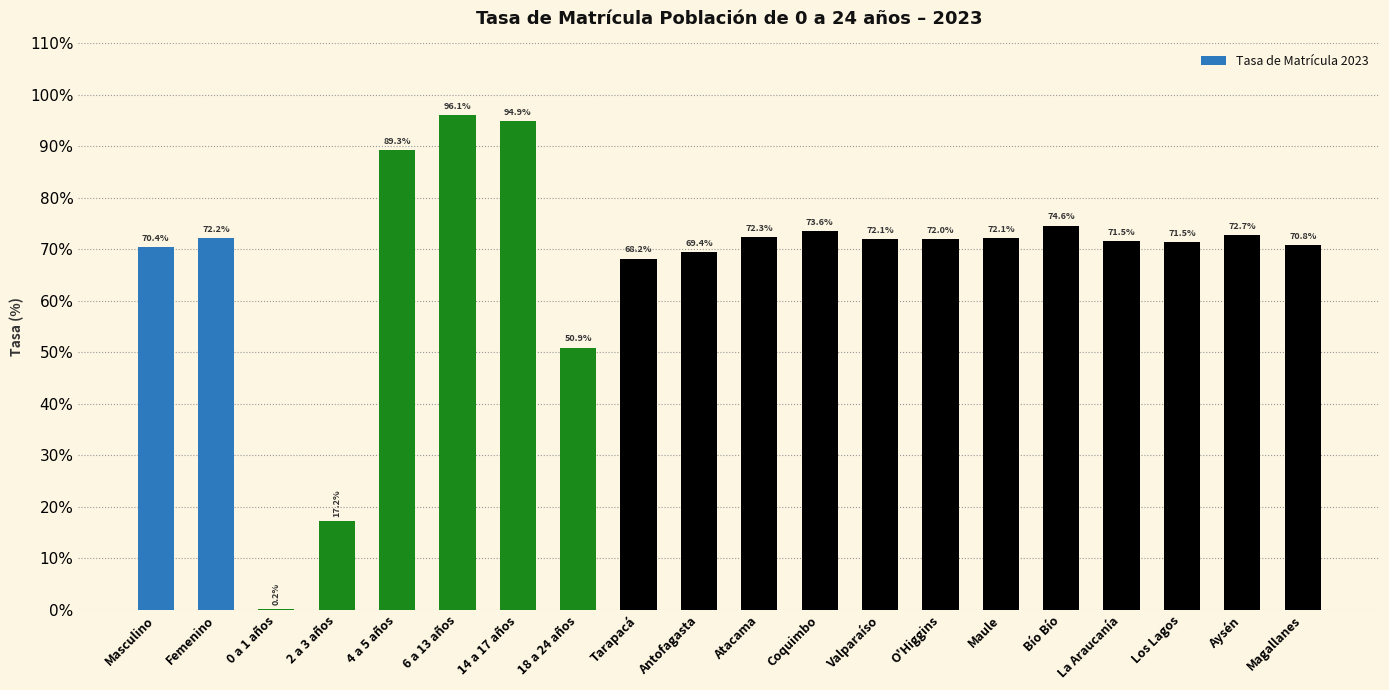

Which has a higher value, Atacama or Valparaíso?

Atacama